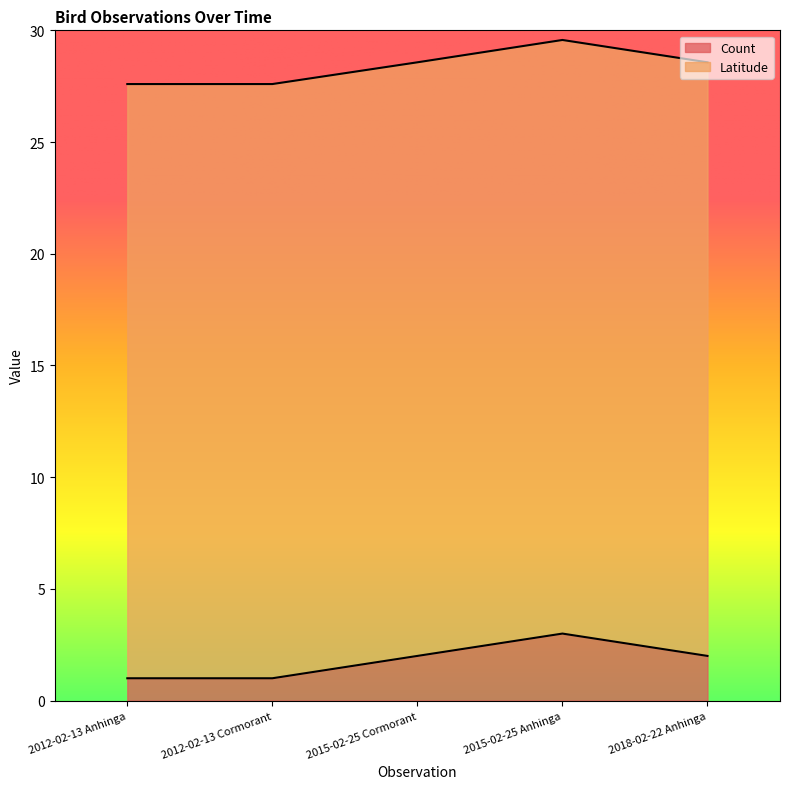

Reading left to right, extract all data points from this chart.

1	1	2	3	2